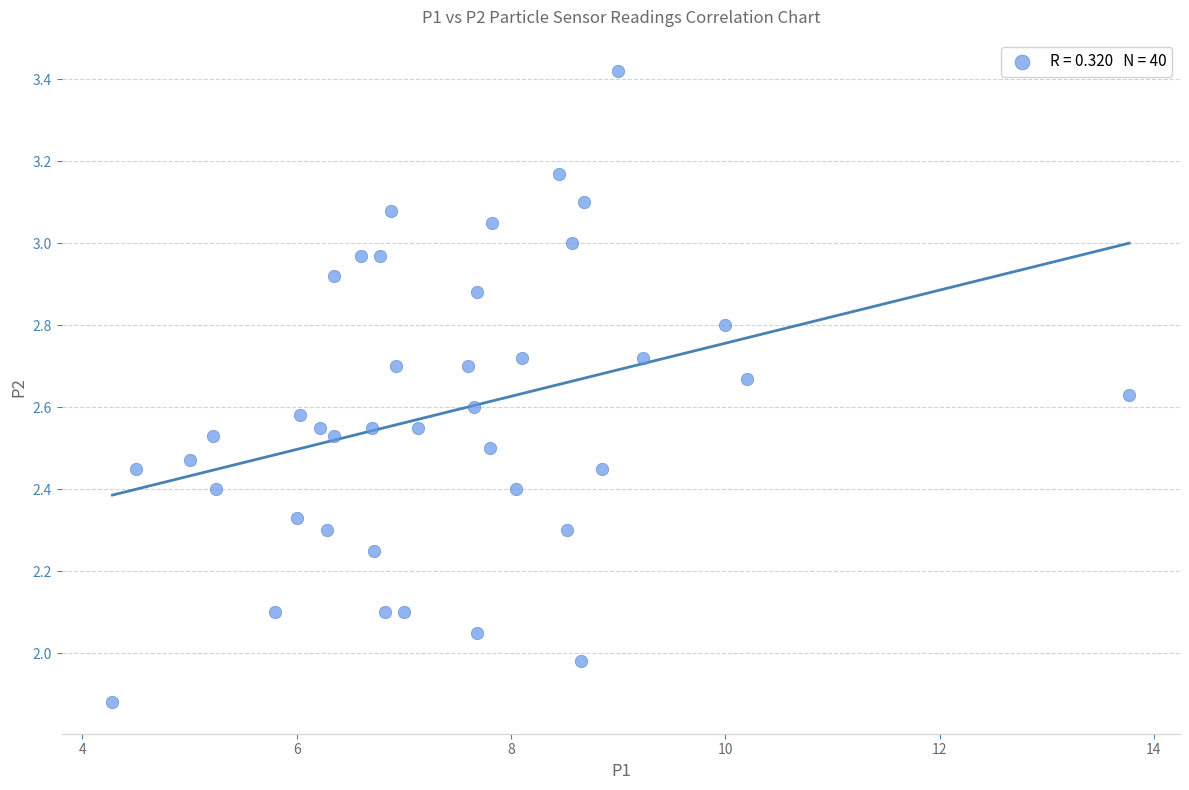

What is the range of X values (max minus min)?

9.5